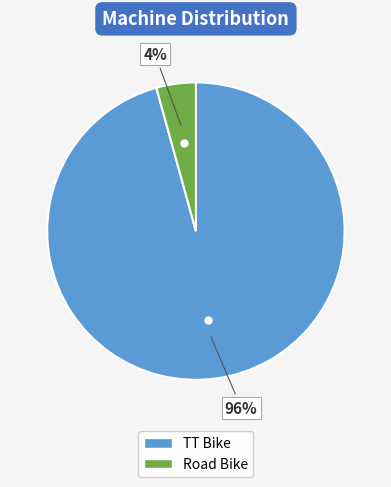

The Road Bike slice represents 4% of the pie. True or false?

True